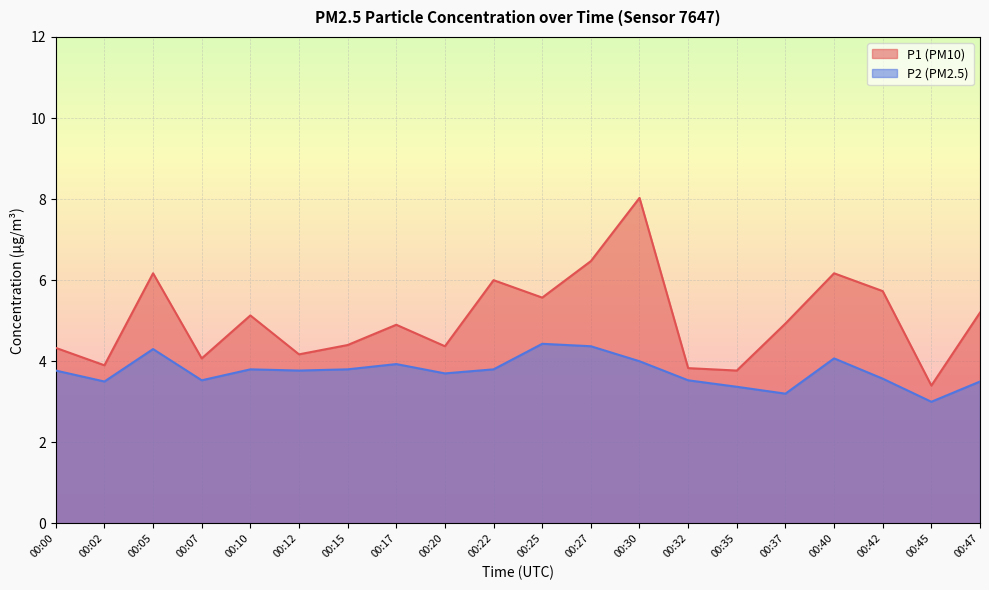

What is the lowest value of the P2 series?

3.0